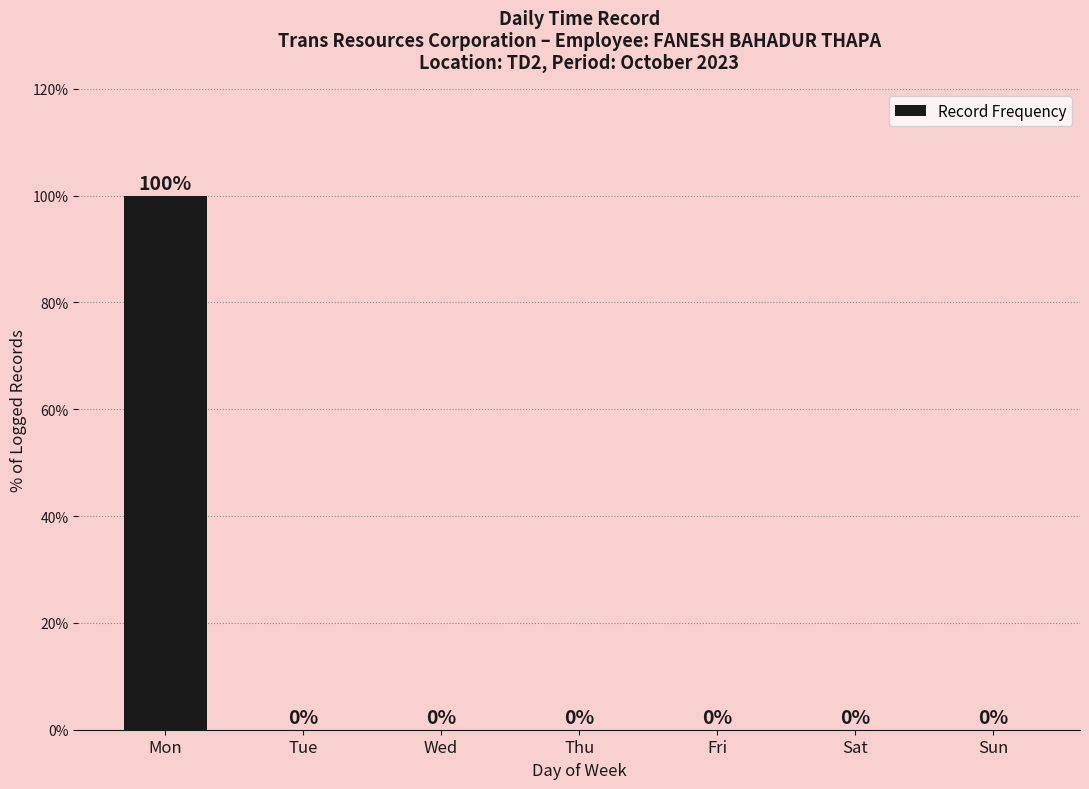

Are the bars horizontal?

No